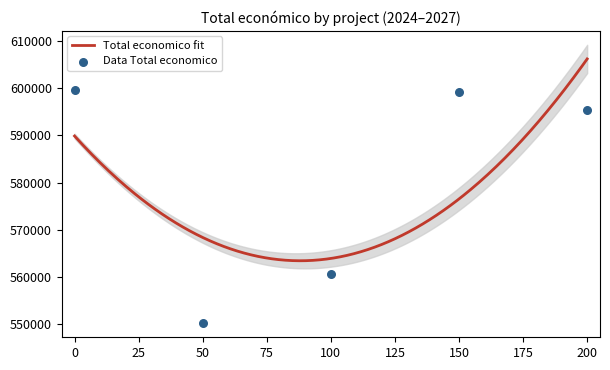

What is the ratio of the value at 150 to the value at 200?

1.0